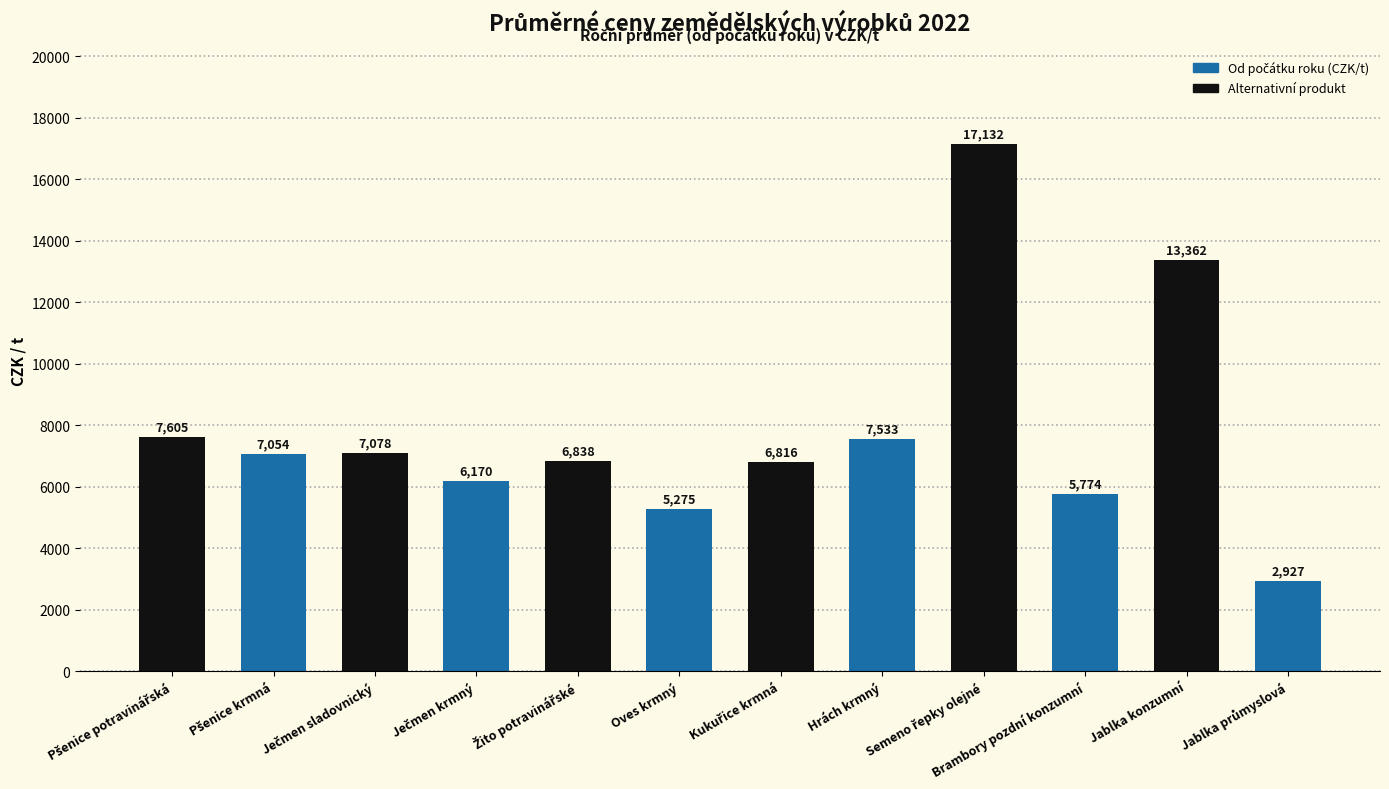

What is the smallest value displayed?

2927